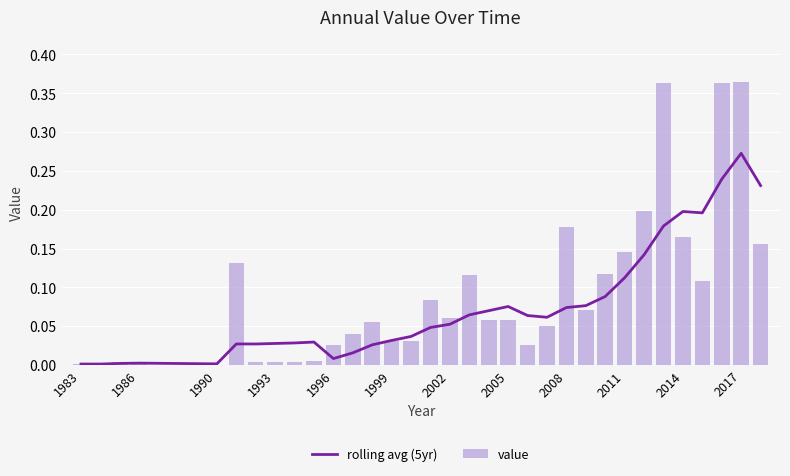

Reading left to right, extract all data points from this chart.

rolling avg (5yr): 0.0	0.0	0.0	0.0	0.0	0.0	0.0	0.0	0.0	0.0	0.0	0.0	0.0	0.0	0.0	0.0	0.0	0.0	0.1	0.1	0.1	0.1	0.1	0.1	0.1	0.1	0.1	0.1	0.1	0.2	0.2	0.2	0.2	0.3	0.2
value: 0.0	0.0	0.0	0.0	0.0	0.0	0.0	0.1	0.0	0.0	0.0	0.0	0.0	0.0	0.1	0.0	0.0	0.1	0.1	0.1	0.1	0.1	0.0	0.0	0.2	0.1	0.1	0.1	0.2	0.4	0.2	0.1	0.4	0.4	0.2